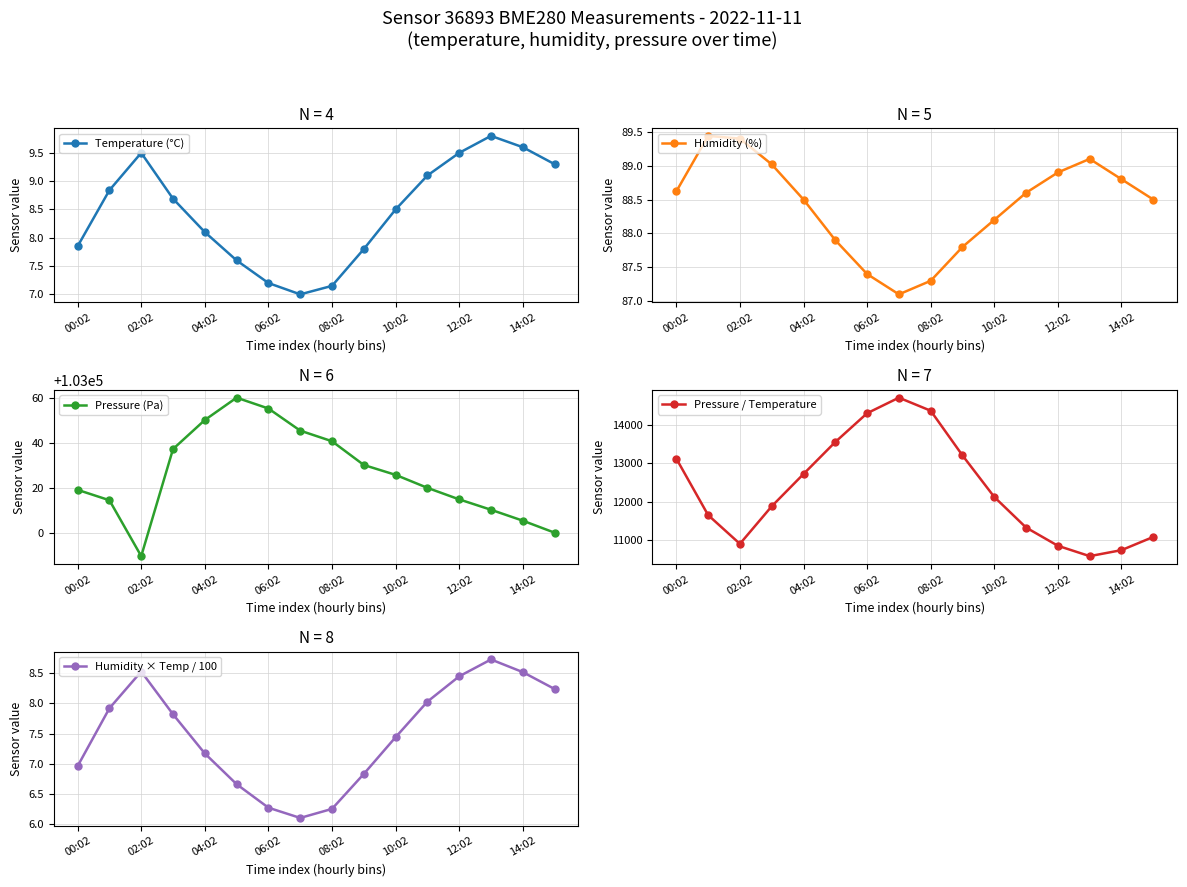

Where does the Humidity (%) series first go above 88?

00:02